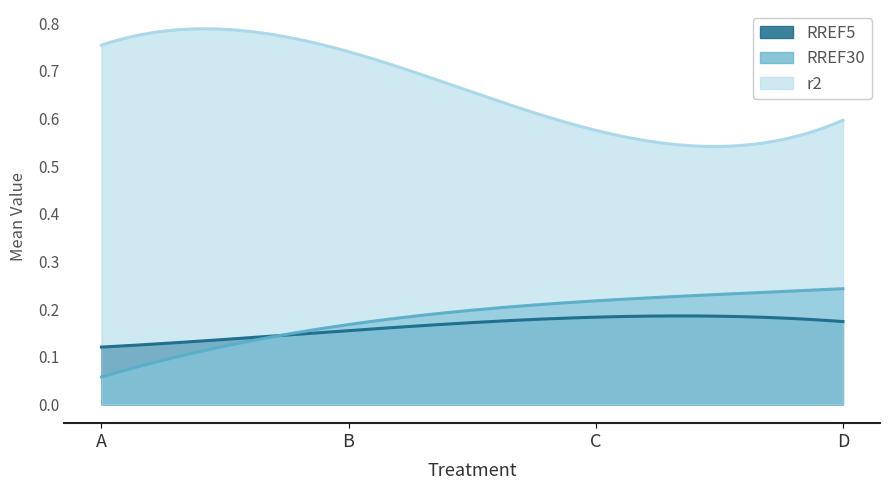

Rank the series by their maximum value, from highest to lowest.

r2, RREF30, RREF5